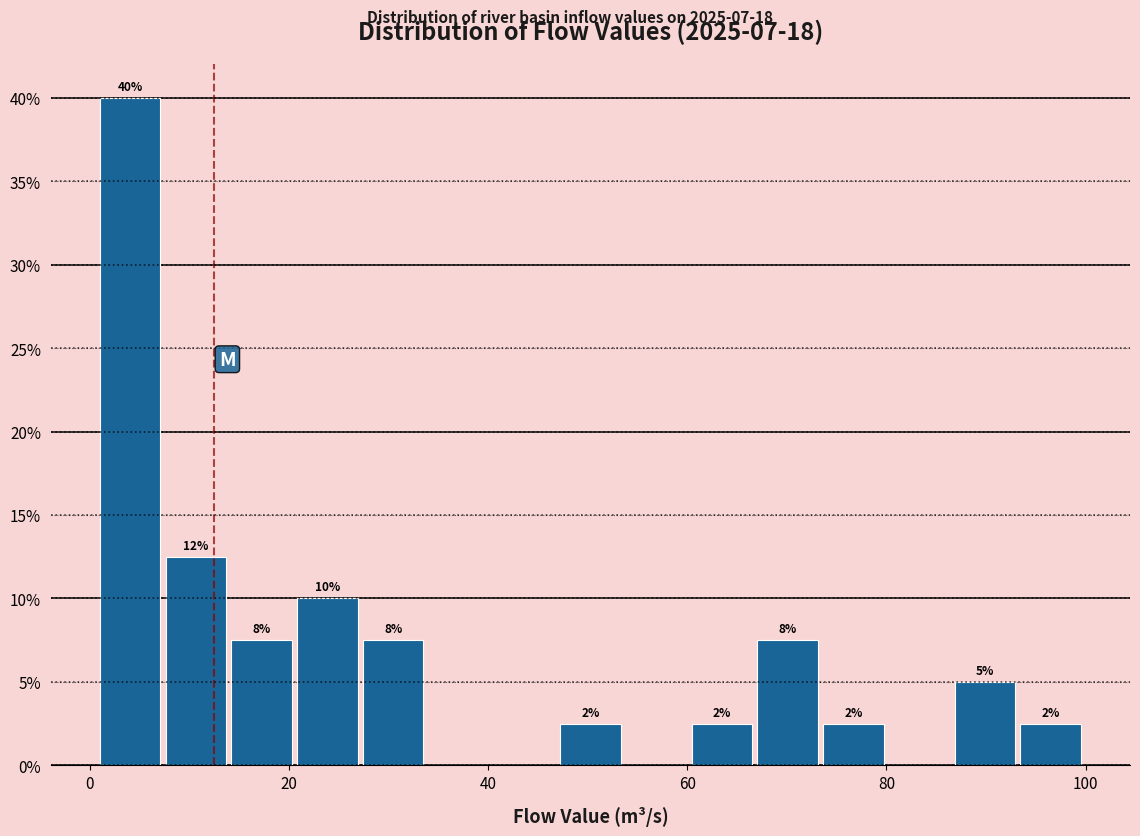

Read against the x-axis, roughly where is the centre of the tallest bar?

4